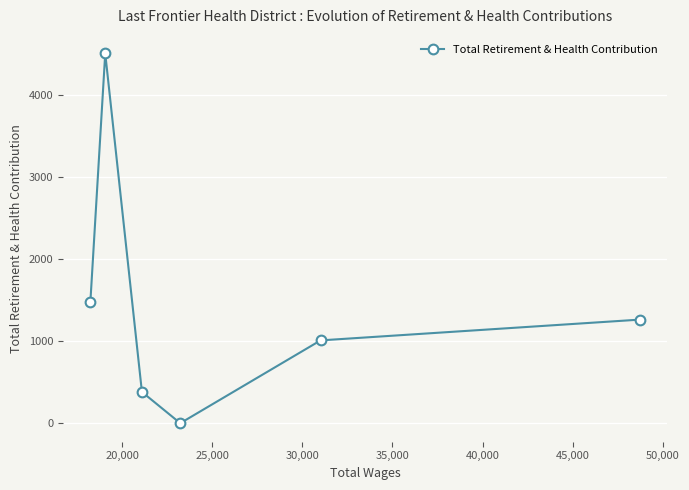

Reading left to right, extract all data points from this chart.

1477	4506	381	0	1009	1262